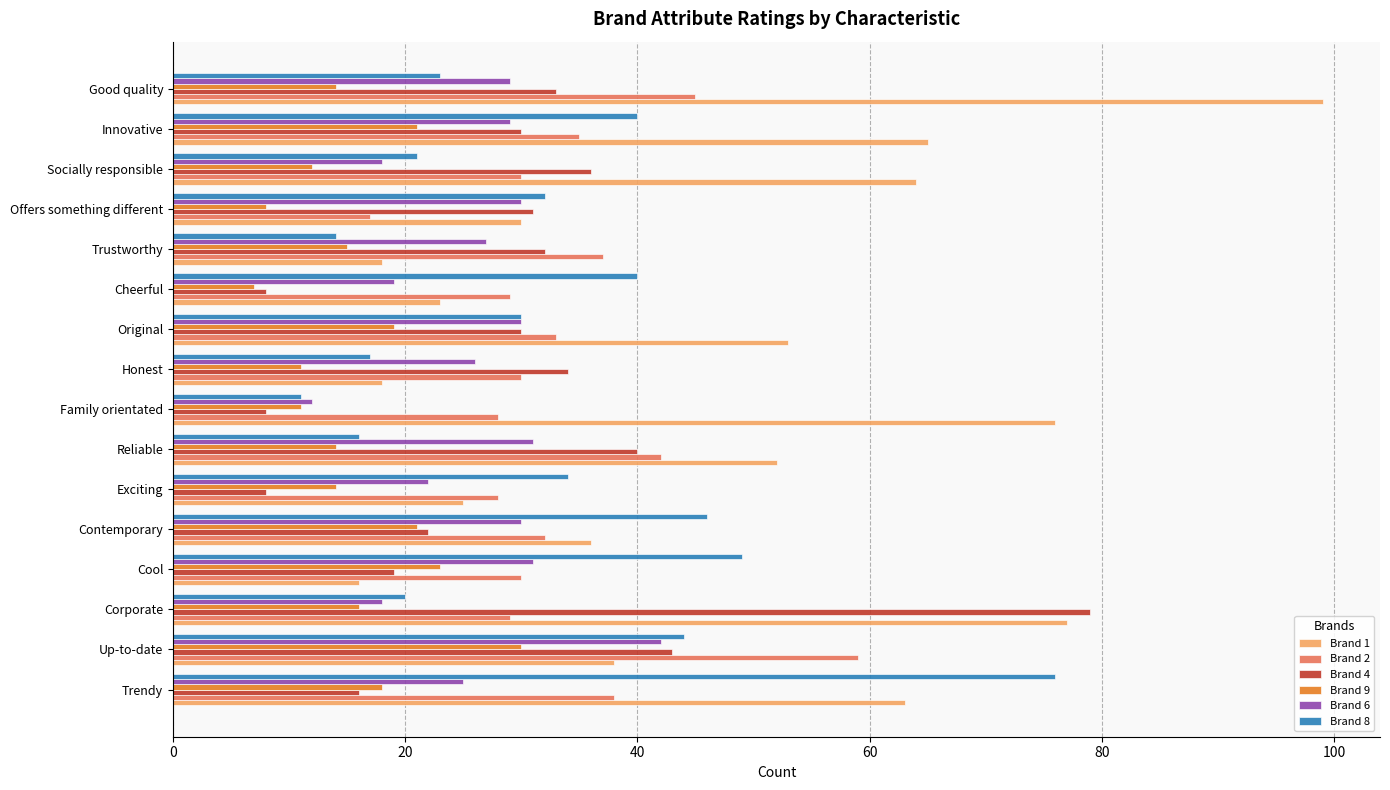

Which series changed the most between Corporate and Trustworthy?

Brand 1